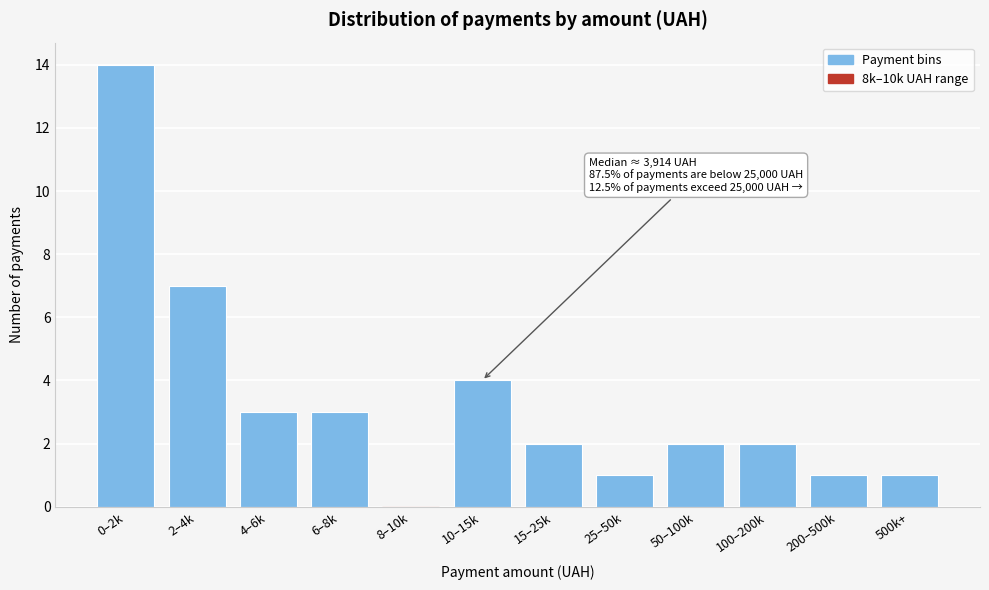

Reading right to left, what are all the values shown in this chart?

500k+=1	200–500k=1	100–200k=2	50–100k=2	25–50k=1	15–25k=2	10–15k=4	8–10k=0	6–8k=3	4–6k=3	2–4k=7	0–2k=14